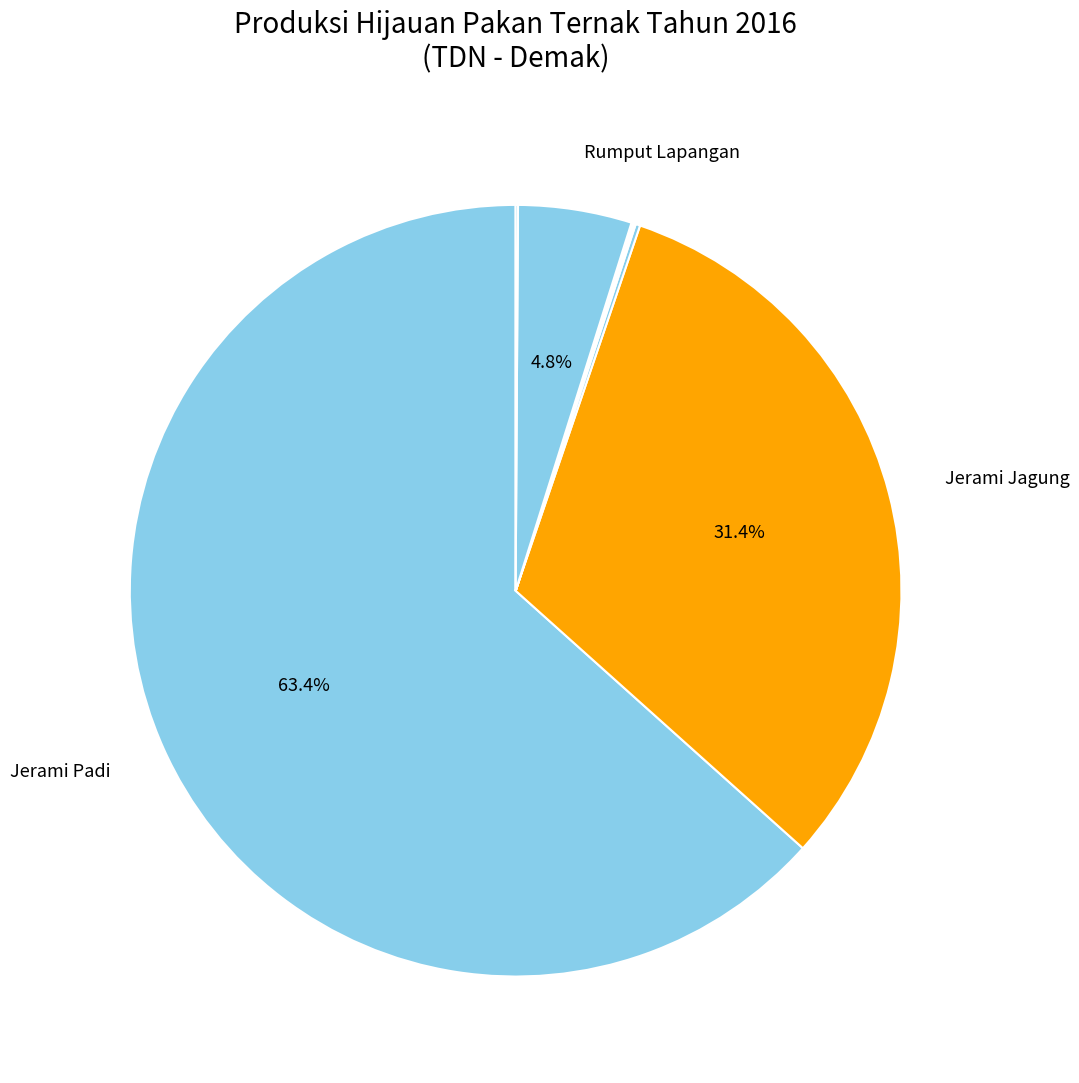

How many segments does this pie chart have?

10